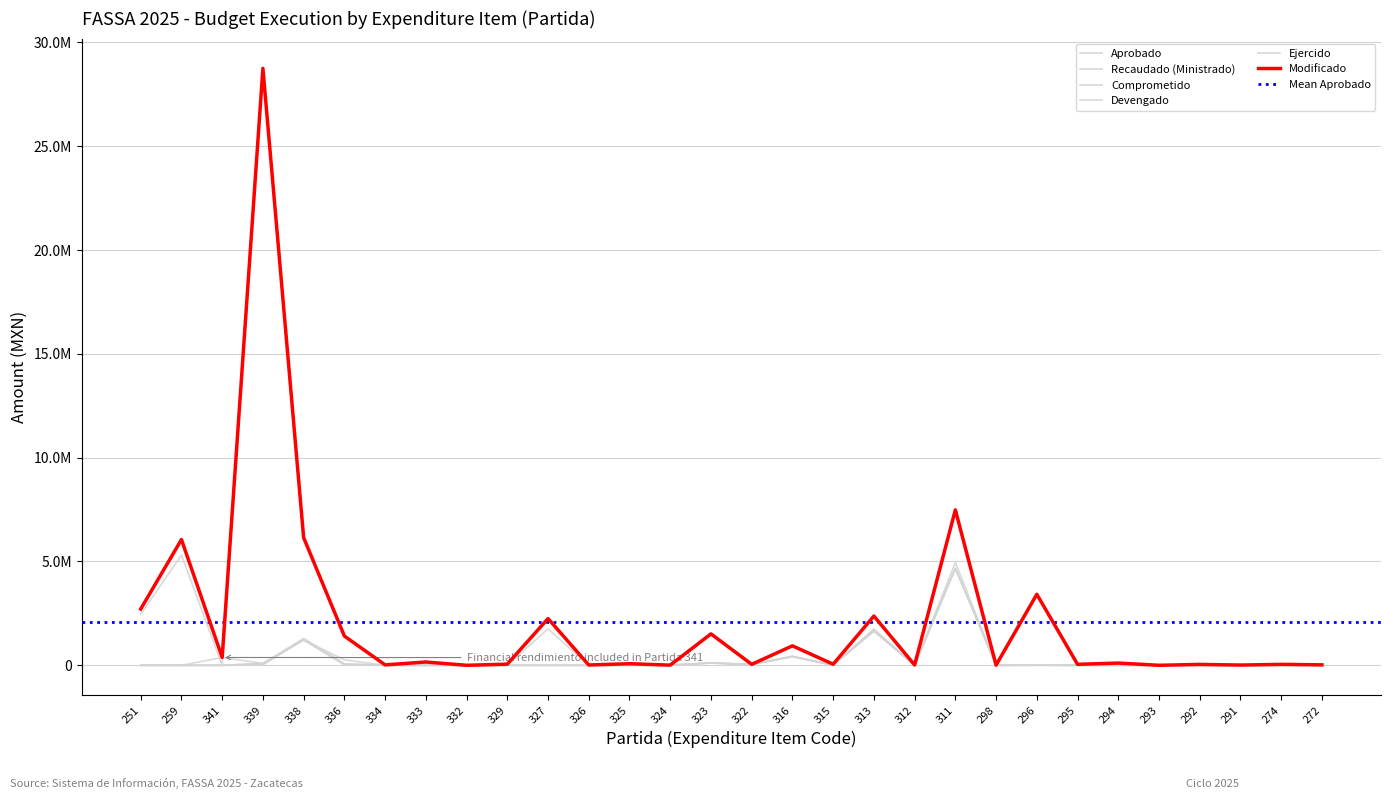

Rank the categories by Comprometido value from highest to lowest.

311, 327, 313, 338, 316, 336, 323, 339, 322, 315, 324, 296, 251, 259, 341, 334, 333, 332, 329, 326, 325, 312, 298, 295, 294, 293, 292, 291, 274, 272